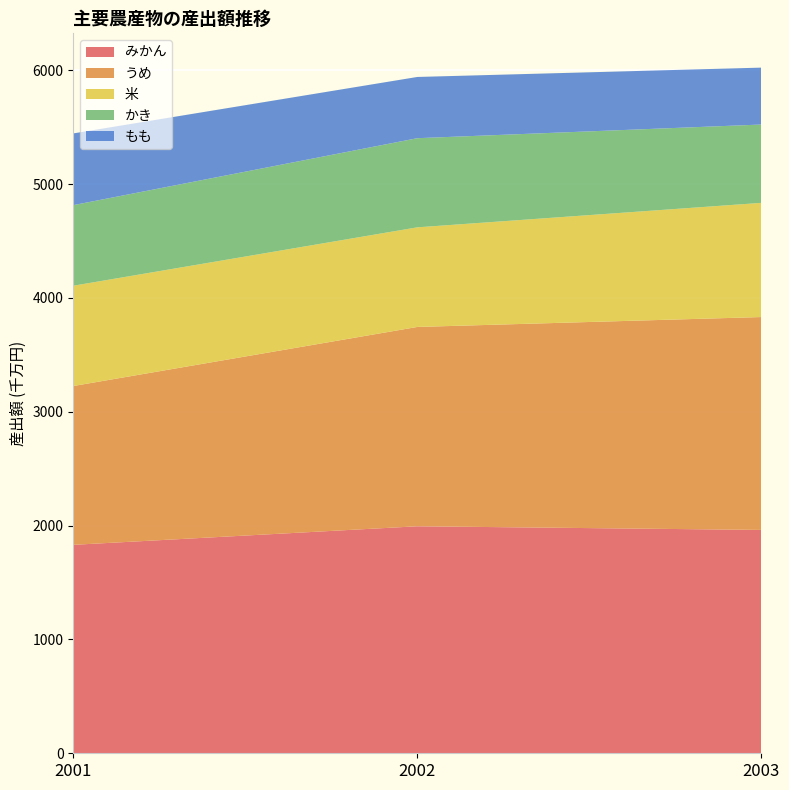

What is the lowest value of the みかん series?

1831